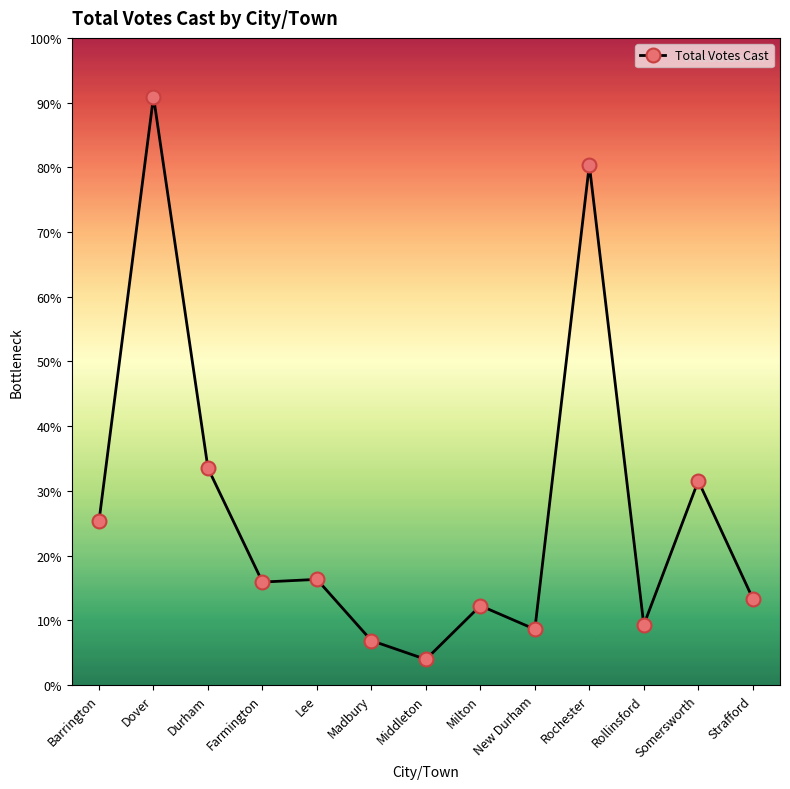

Does the chart have visible grid lines?

No